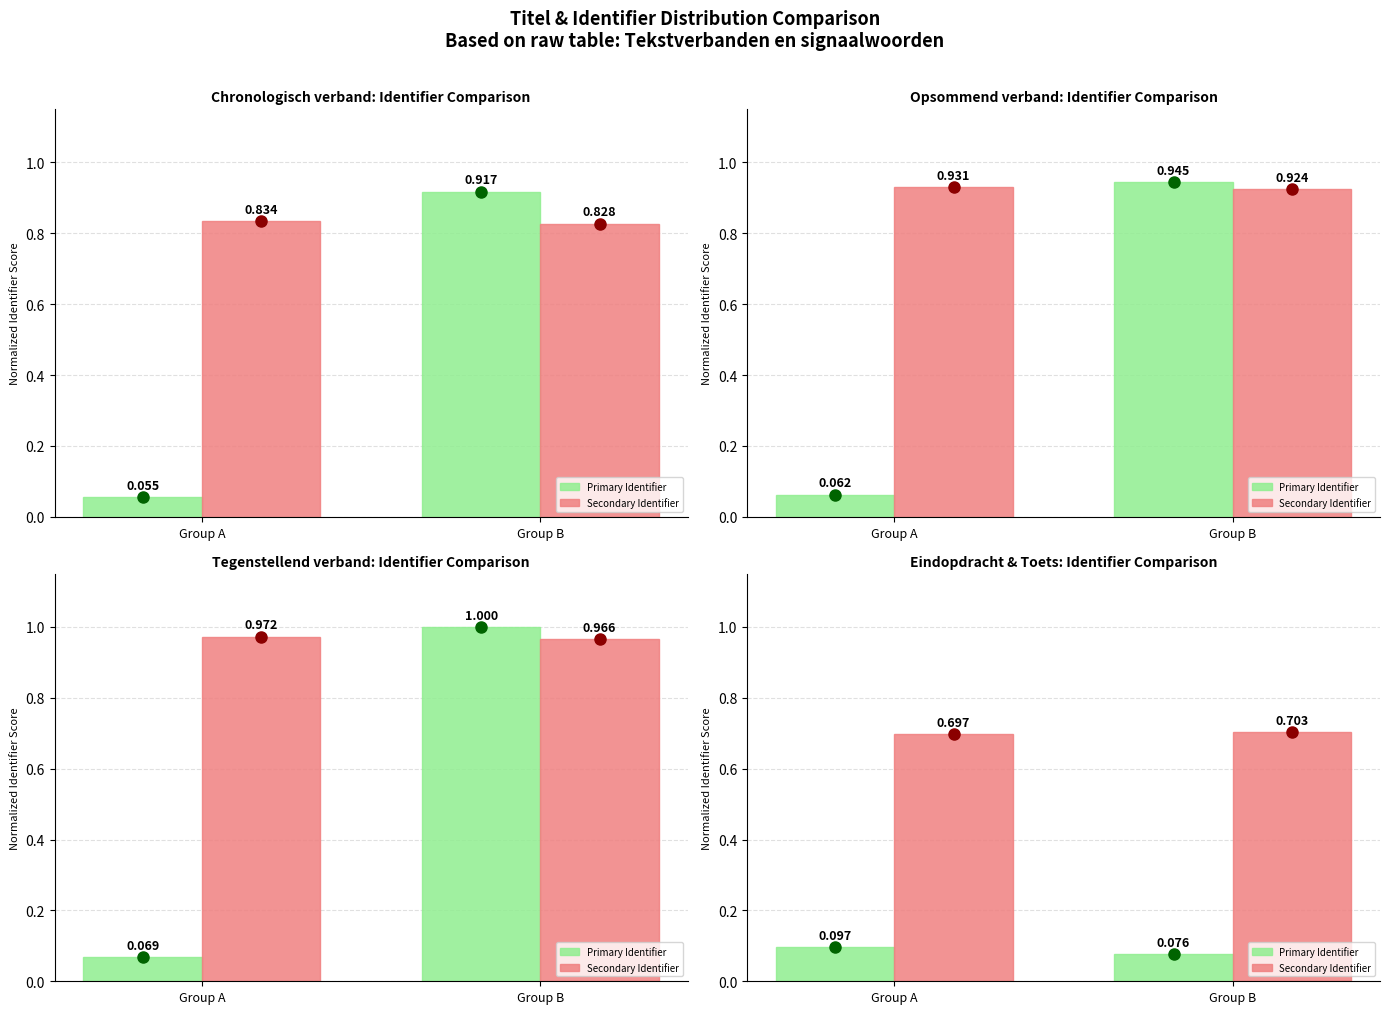

What is the approximate value of Primary Identifier at Group A?

0.1